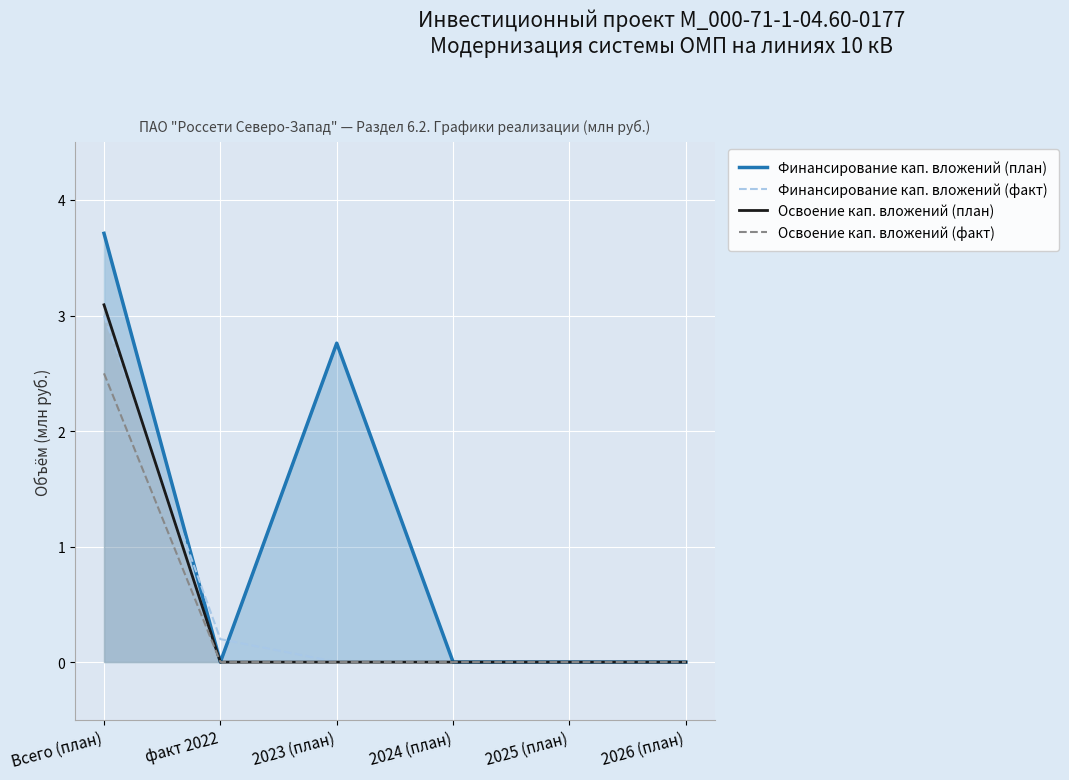

How many lines are shown in the chart?

4